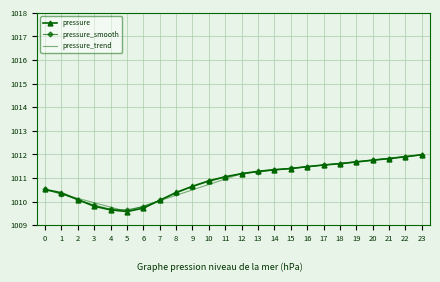

What are all the series names shown in the legend?

pressure, pressure_smooth, pressure_trend